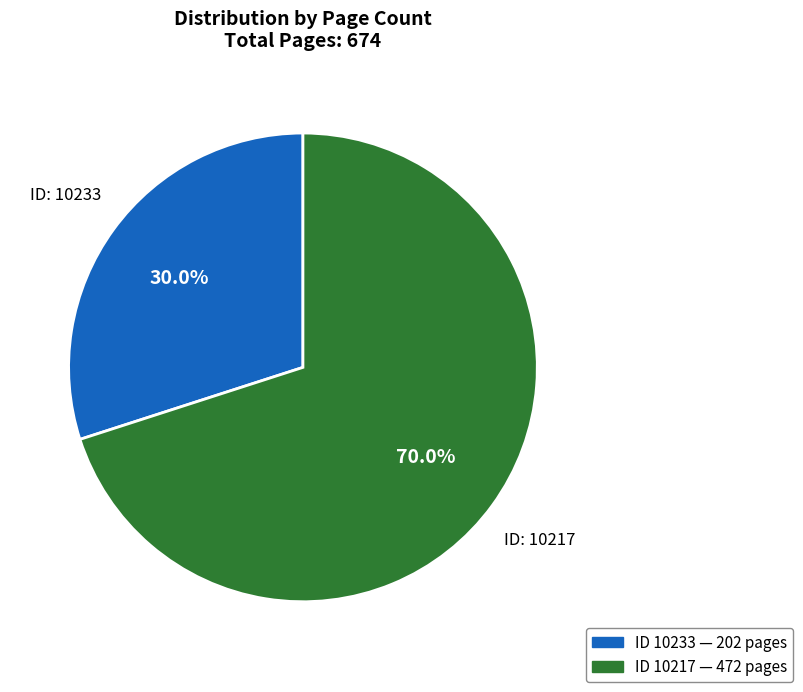

Is there a majority slice in this chart?

Yes